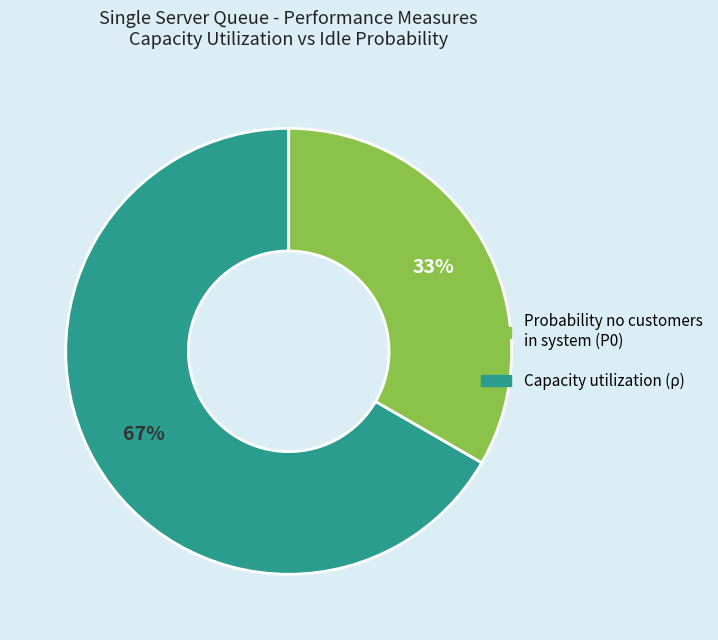

How many segments does this pie chart have?

2